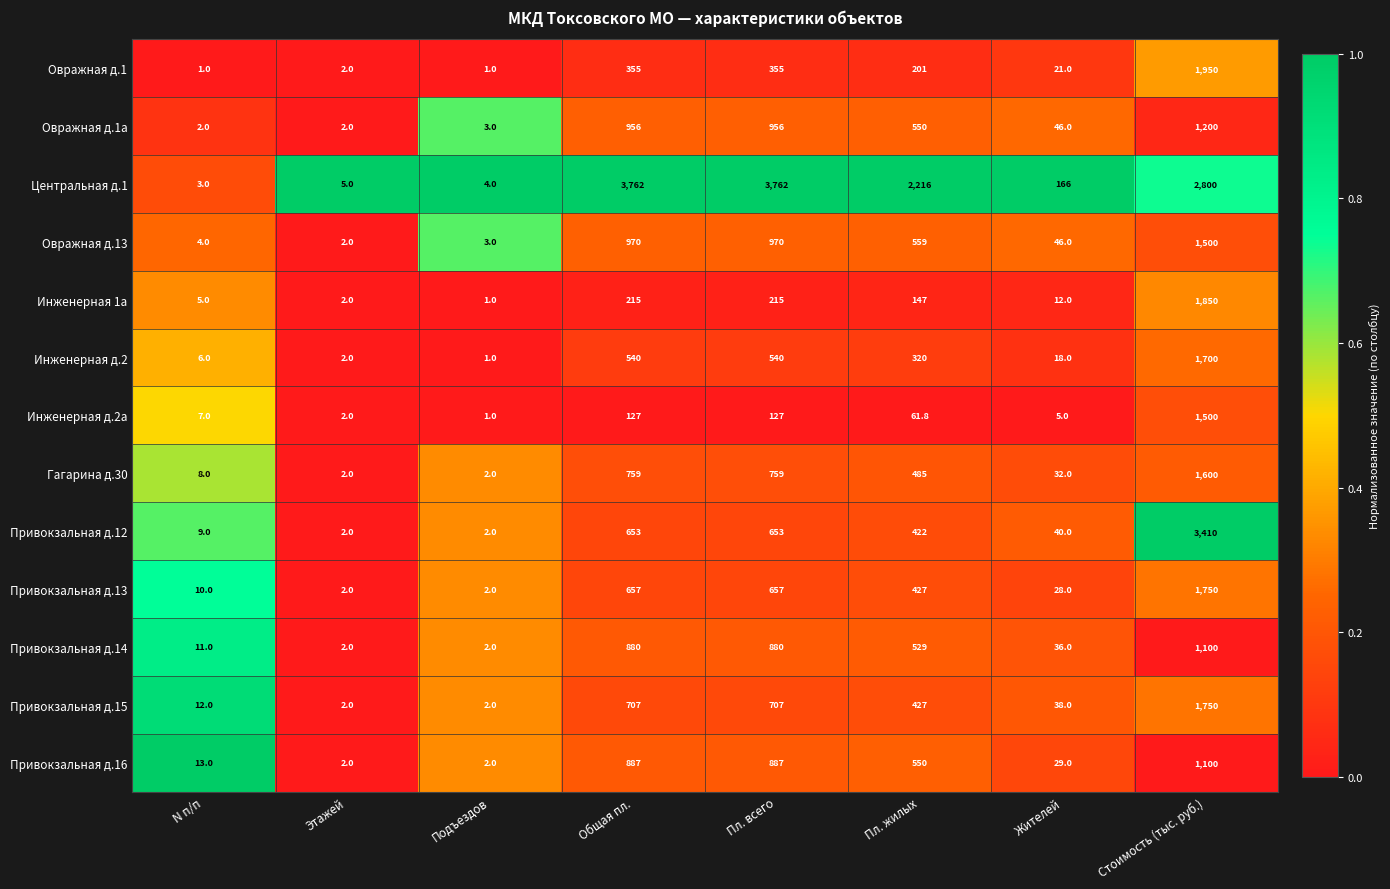

The value of Центральная д.1 at Стоимость (тыс. руб.) is 3968.6. True or false?

False